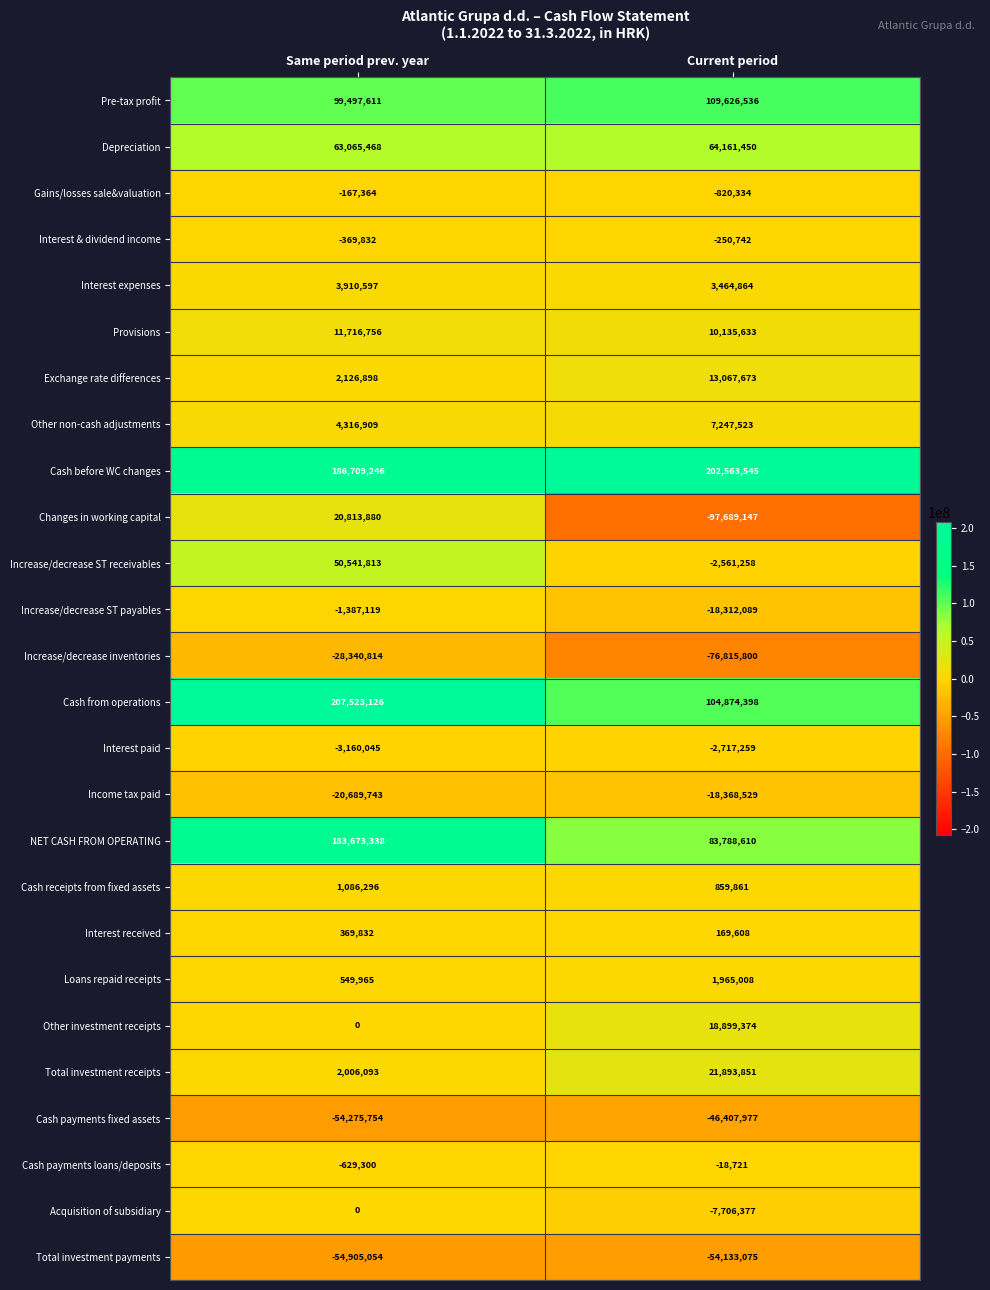

What is the sum of all Cash from operations values?

312397524